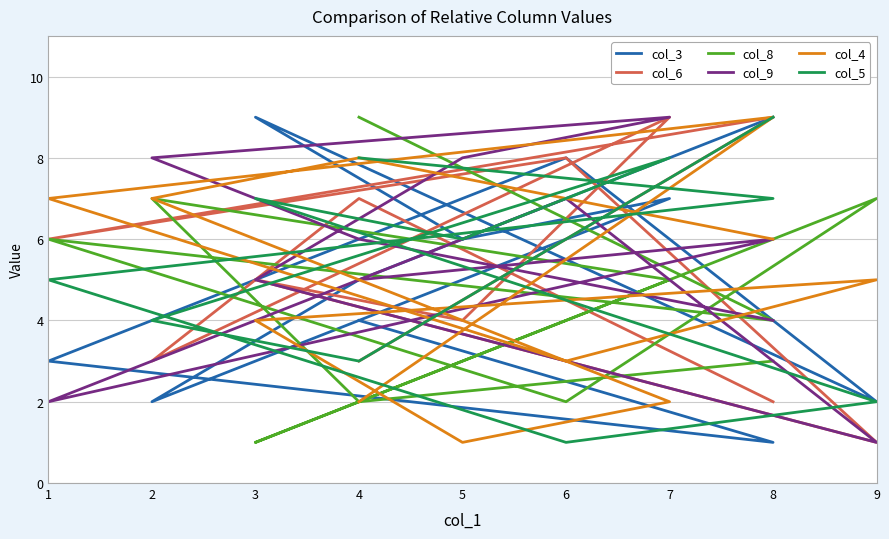

Is the value of col_3 at 5 greater than the value of col_8 at 5?

Yes